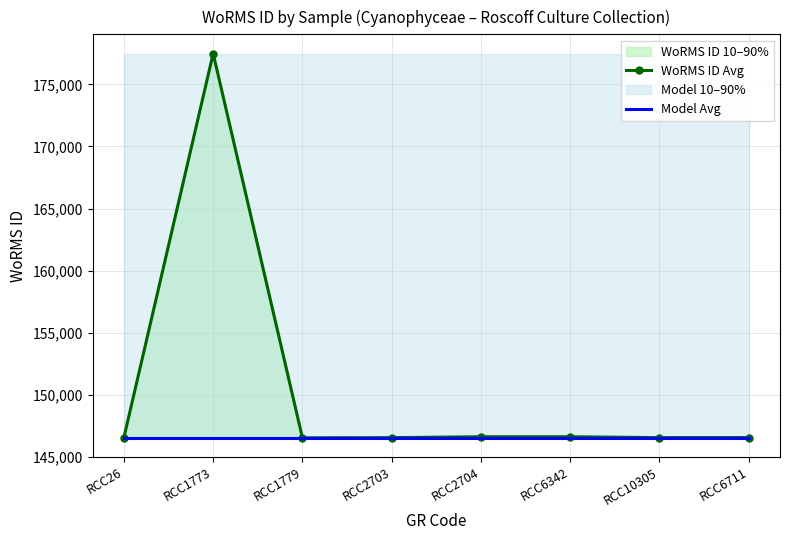

What is the maximum value shown in the chart?

177482